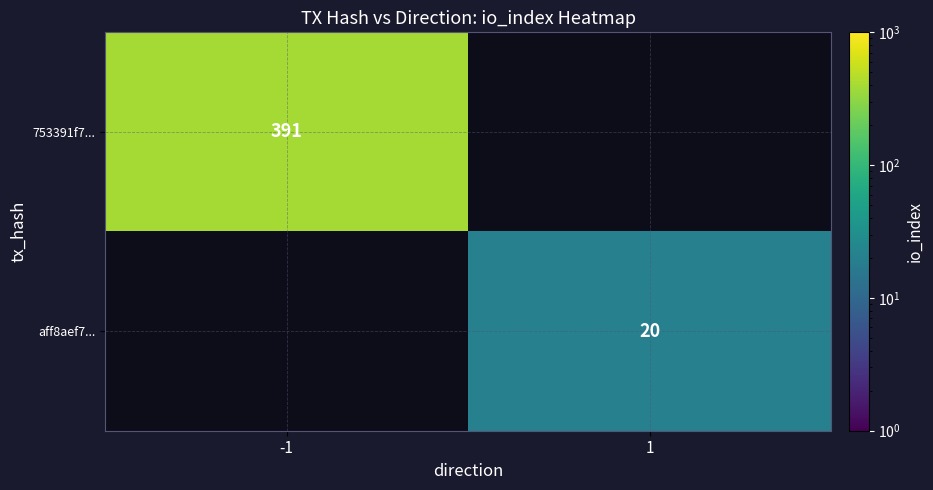

The value of aff8aef7... at 1 is 30. True or false?

False